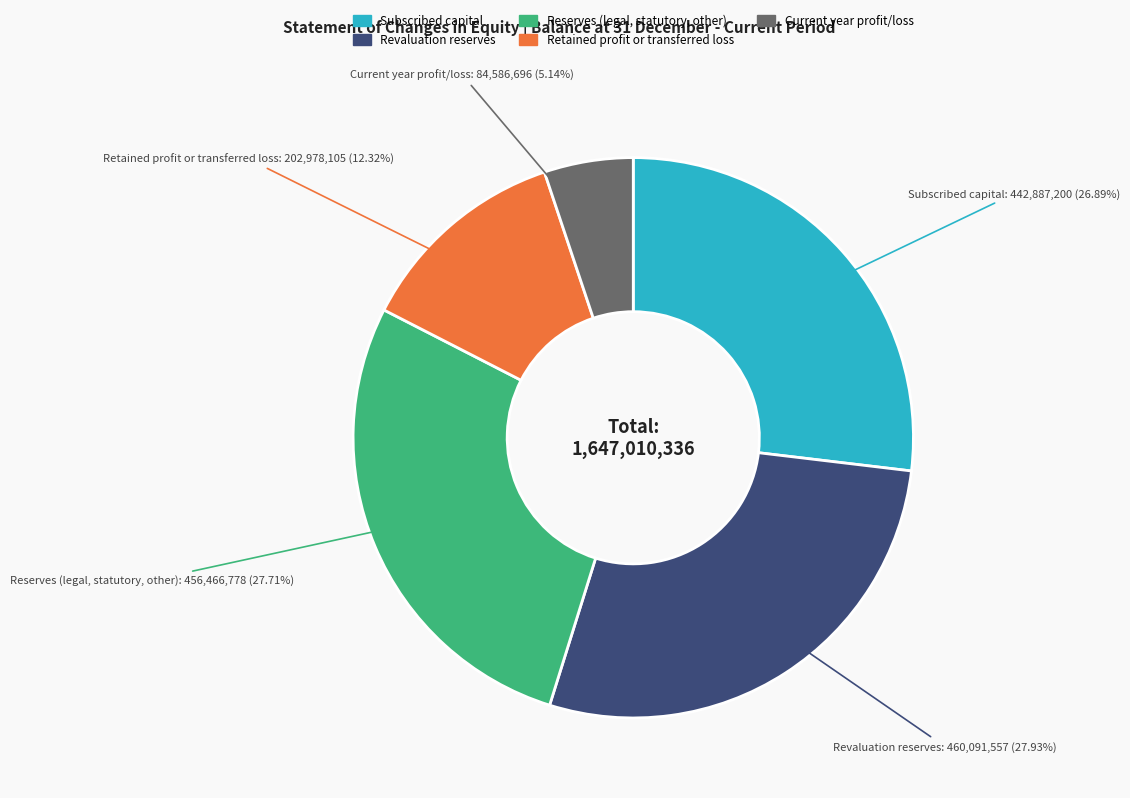

Do Subscribed capital and Revaluation reserves together represent more than half of the pie?

Yes